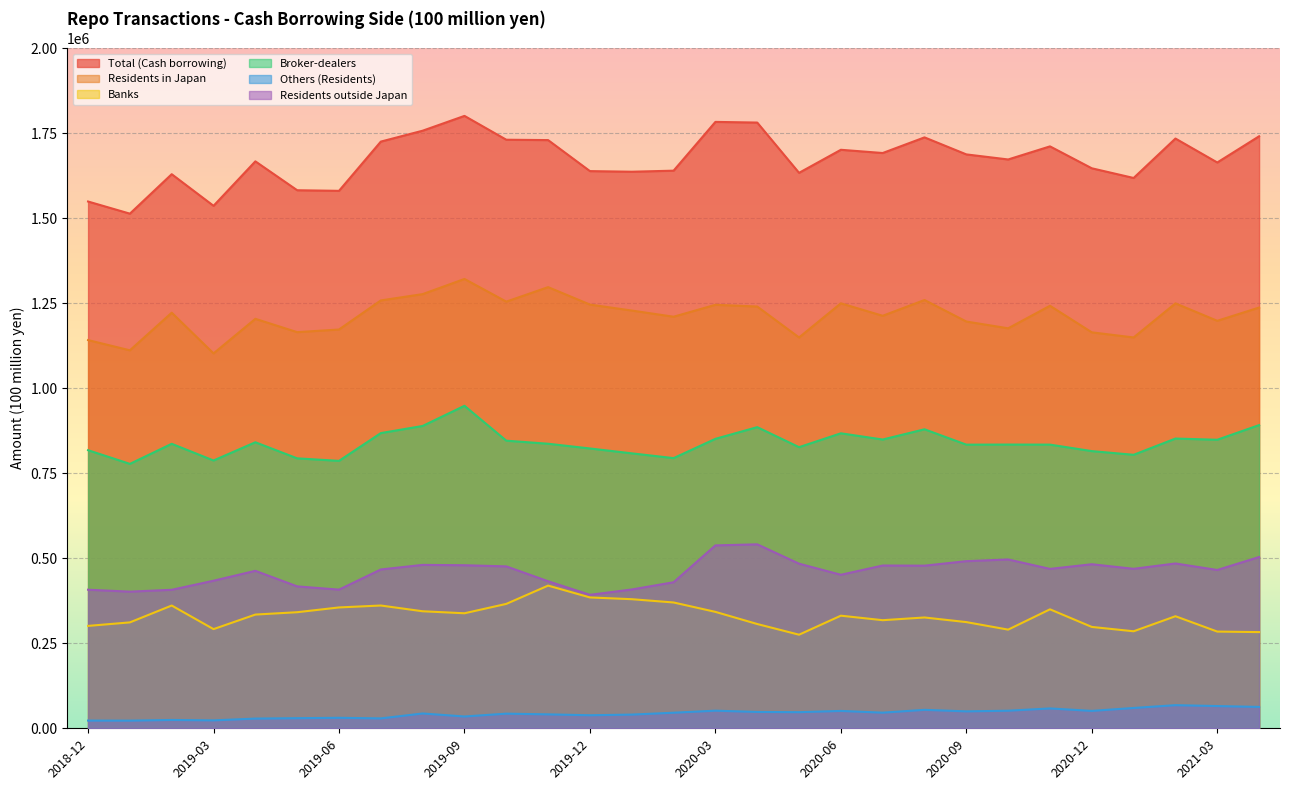

Where is the first local maximum for Residents outside Japan?

2019-04